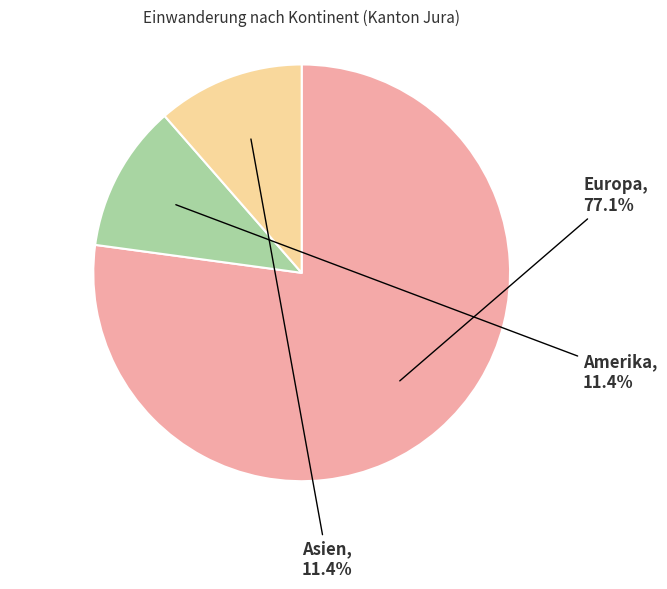

Which slice is the largest?

Europa